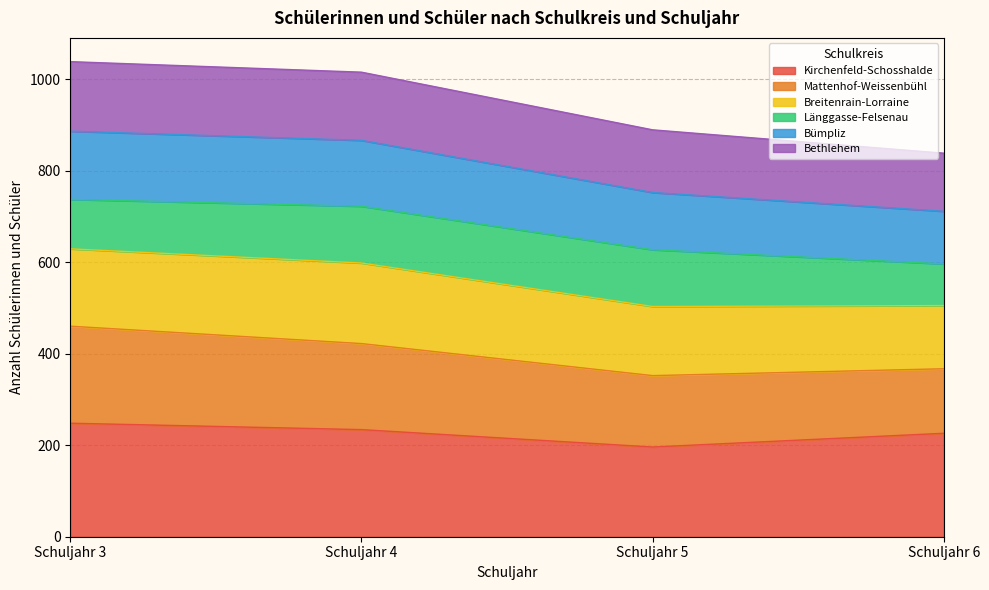

What is the total value across all series at Schuljahr 6?

838